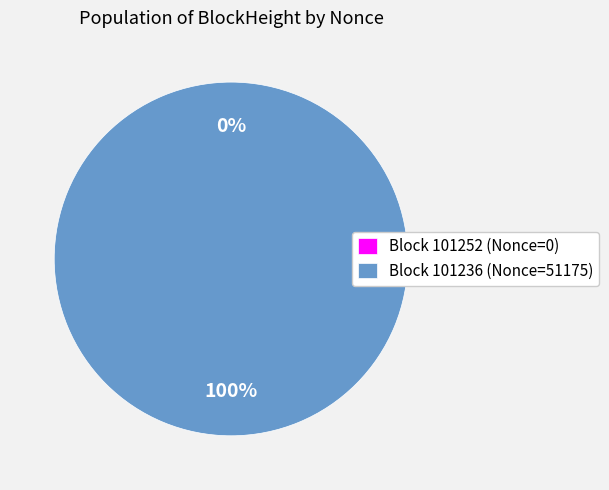

Which category has the biggest portion of the pie?

101236